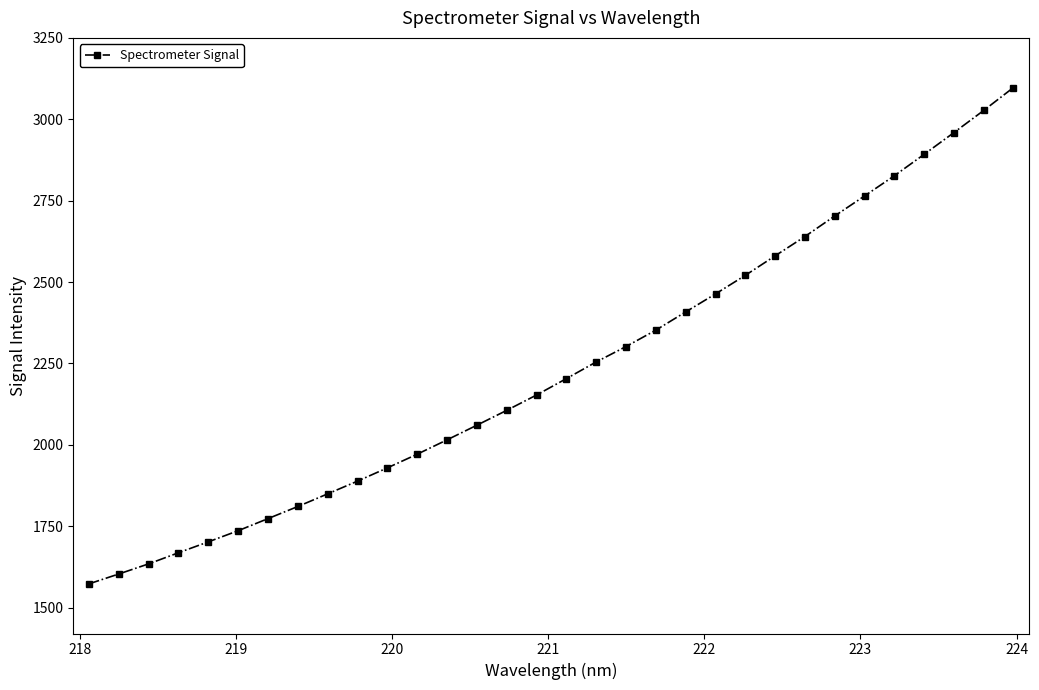

What is the sum of all values?

71472.2